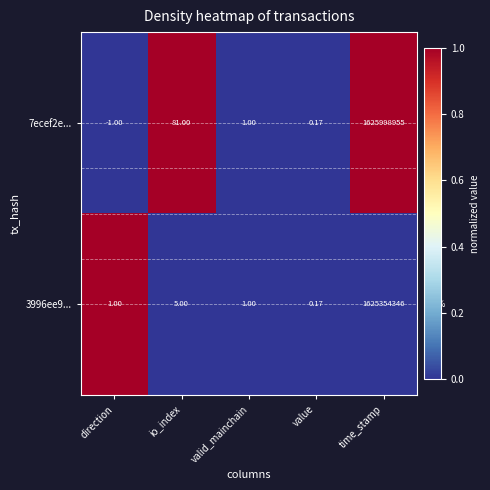

How many data points in 3996ee9... are less than 1?

1